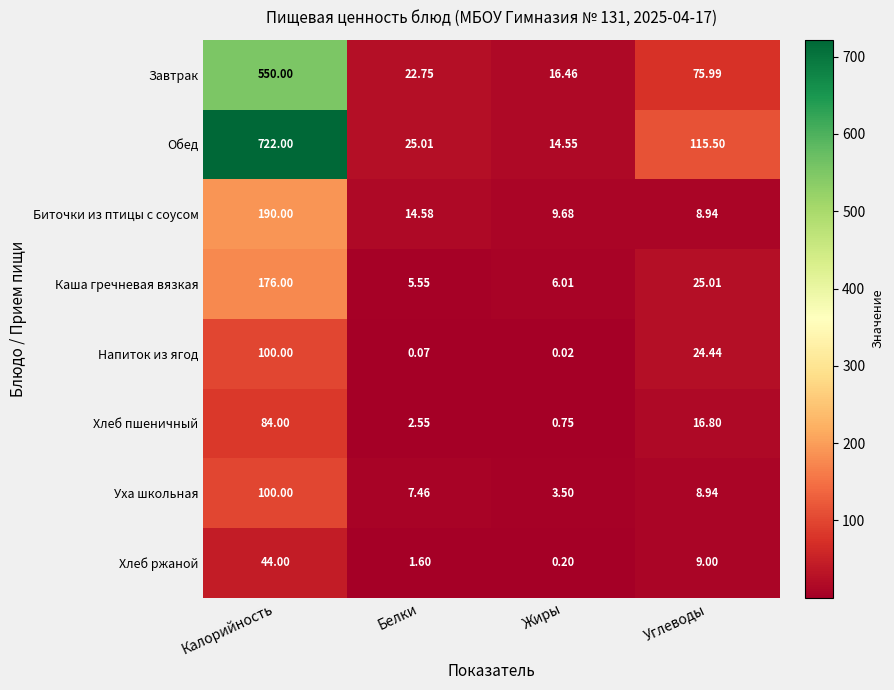

At how many categories does at least one series exceed 696?

1